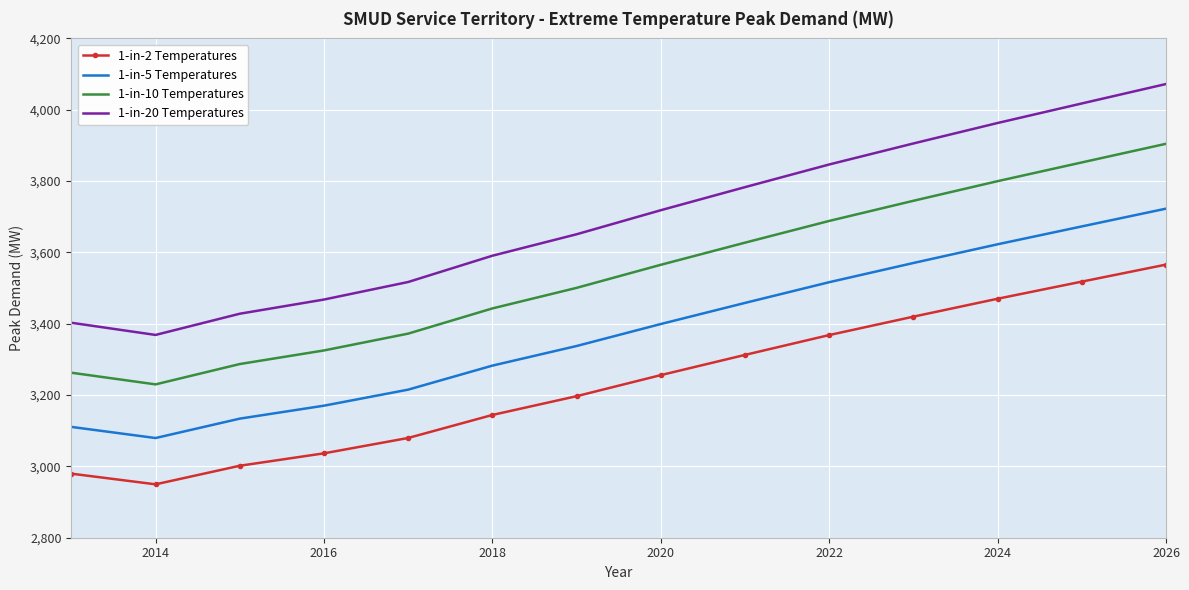

Which series has the largest total across all categories?

1-in-20 Temperatures